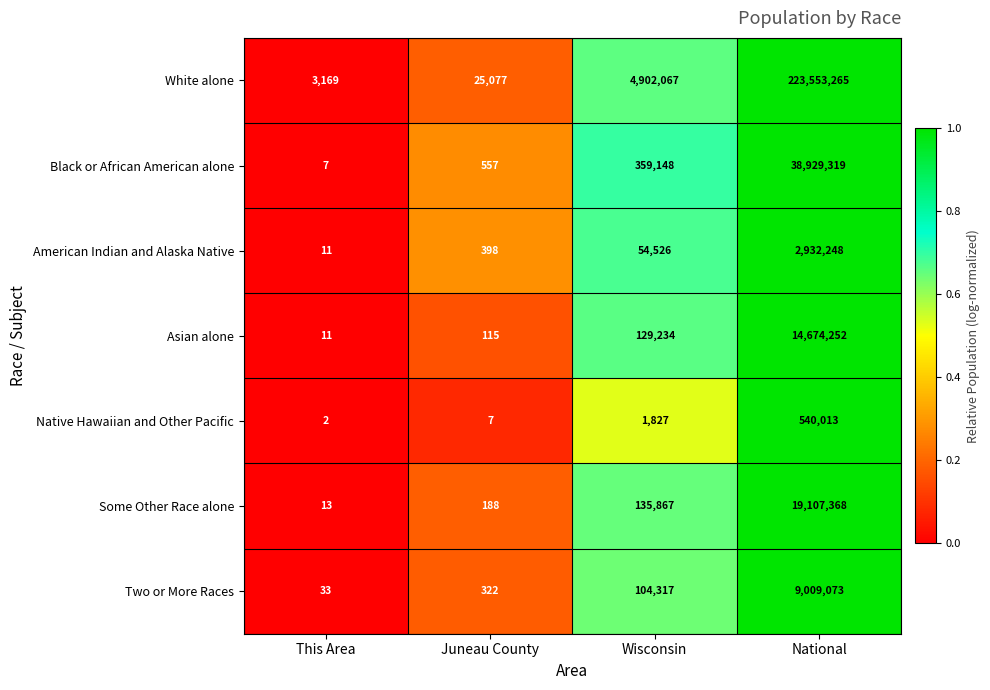

What is the average value of the American Indian and Alaska Native series?

746796